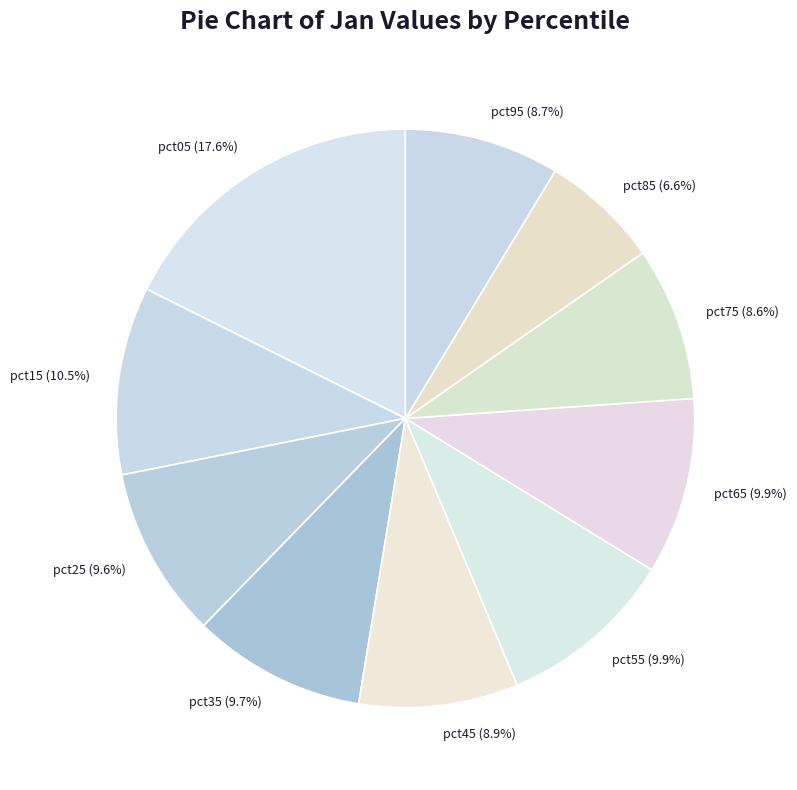

Combined, do pct55 (9.9%) and pct15 (10.5%) account for over 50%?

No